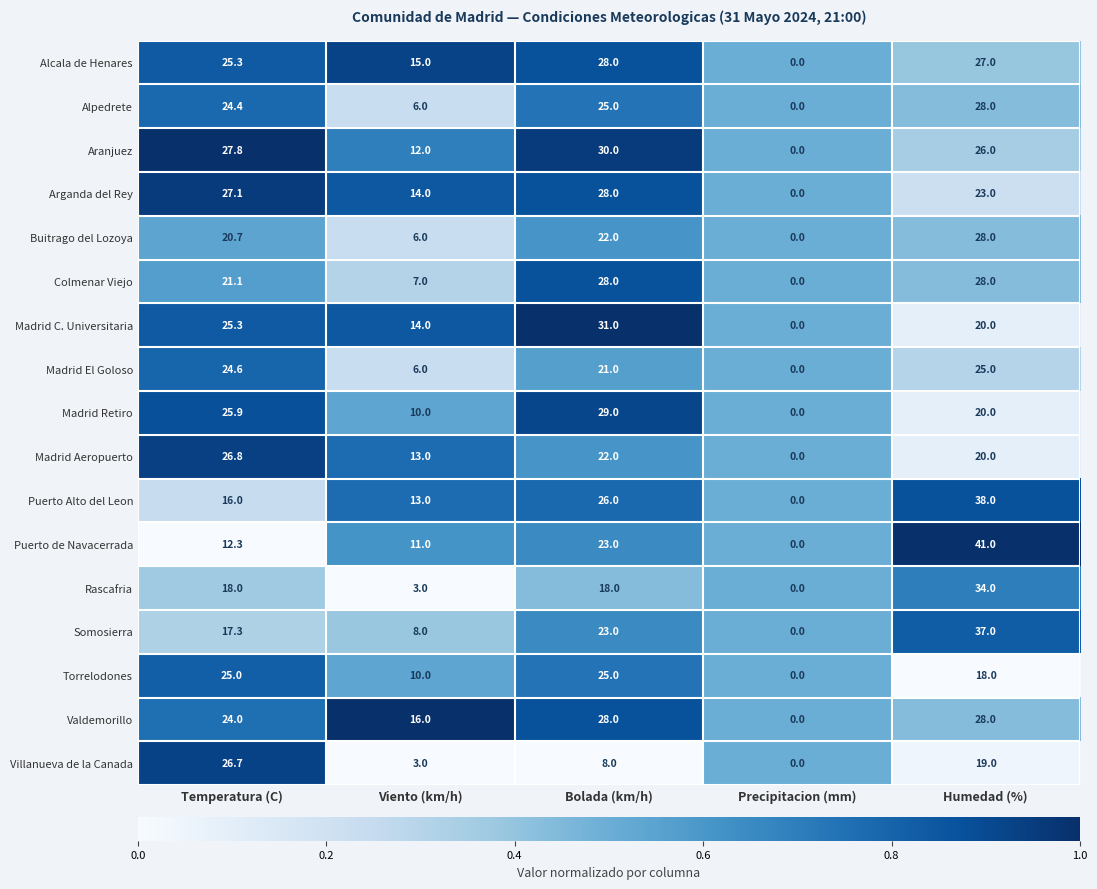

At which category is the sum across all series the highest?

Humedad (%)